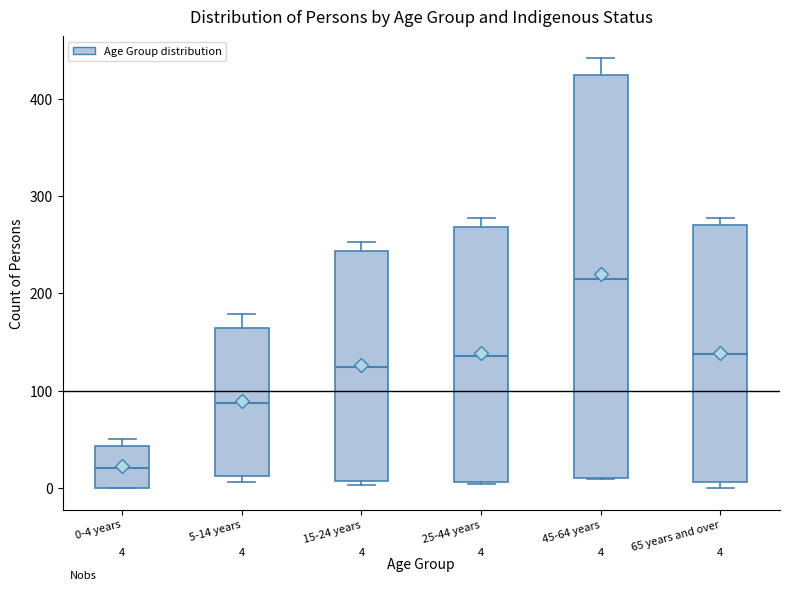

Which box has the highest median line?

45-64 years